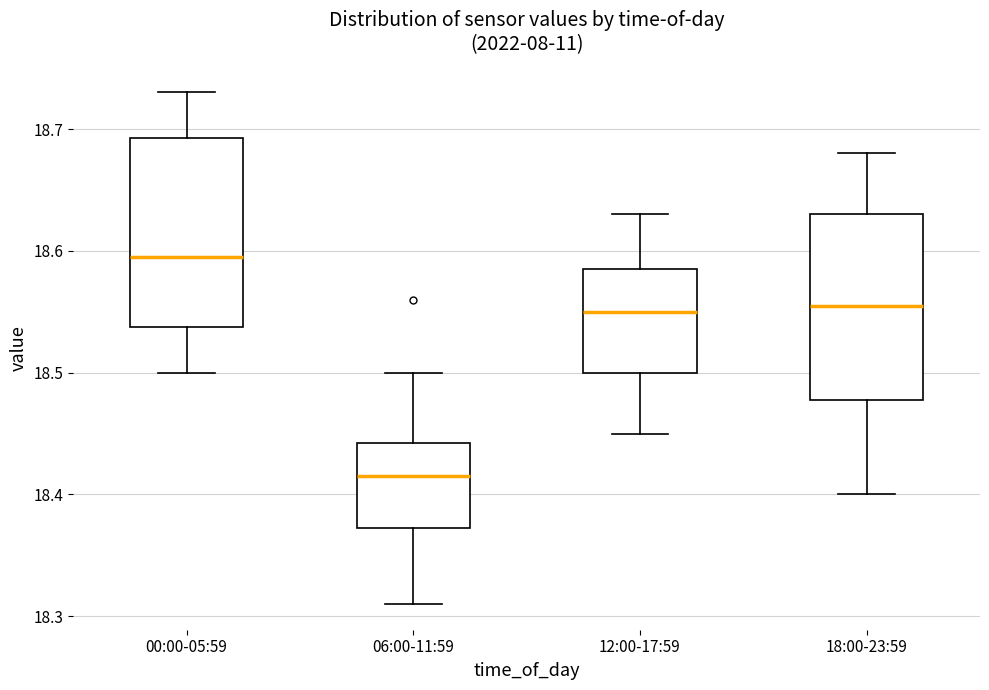

Reading left to right, transcribe this box plot: for each box, give where its median line is, the range the box spans, and where its two whiskers end, as read against the y-axis. The values are not printed on the chart, so give them approximately, as read against the axis.

00:00-05:59: median 18.60, box 18.54 to 18.69, whiskers 18.50 to 18.73
06:00-11:59: median 18.42, box 18.37 to 18.44, whiskers 18.31 to 18.50
12:00-17:59: median 18.55, box 18.50 to 18.59, whiskers 18.45 to 18.63
18:00-23:59: median 18.56, box 18.48 to 18.63, whiskers 18.40 to 18.68